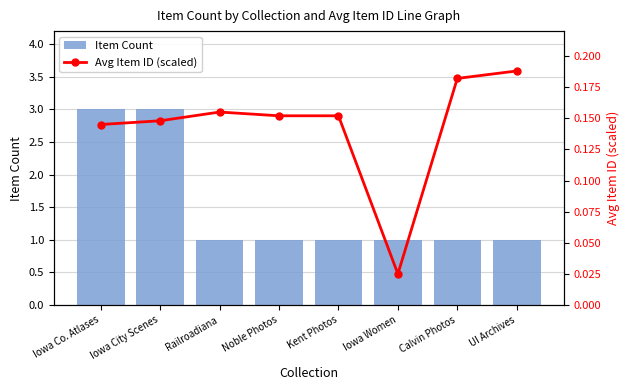

Reading right to left, what are all the values shown in this chart?

Item Count: 1.0	1.0	1.0	1.0	1.0	1.0	3.0	3.0
Avg Item ID (scaled): 0.2	0.2	0.0	0.2	0.2	0.2	0.1	0.1